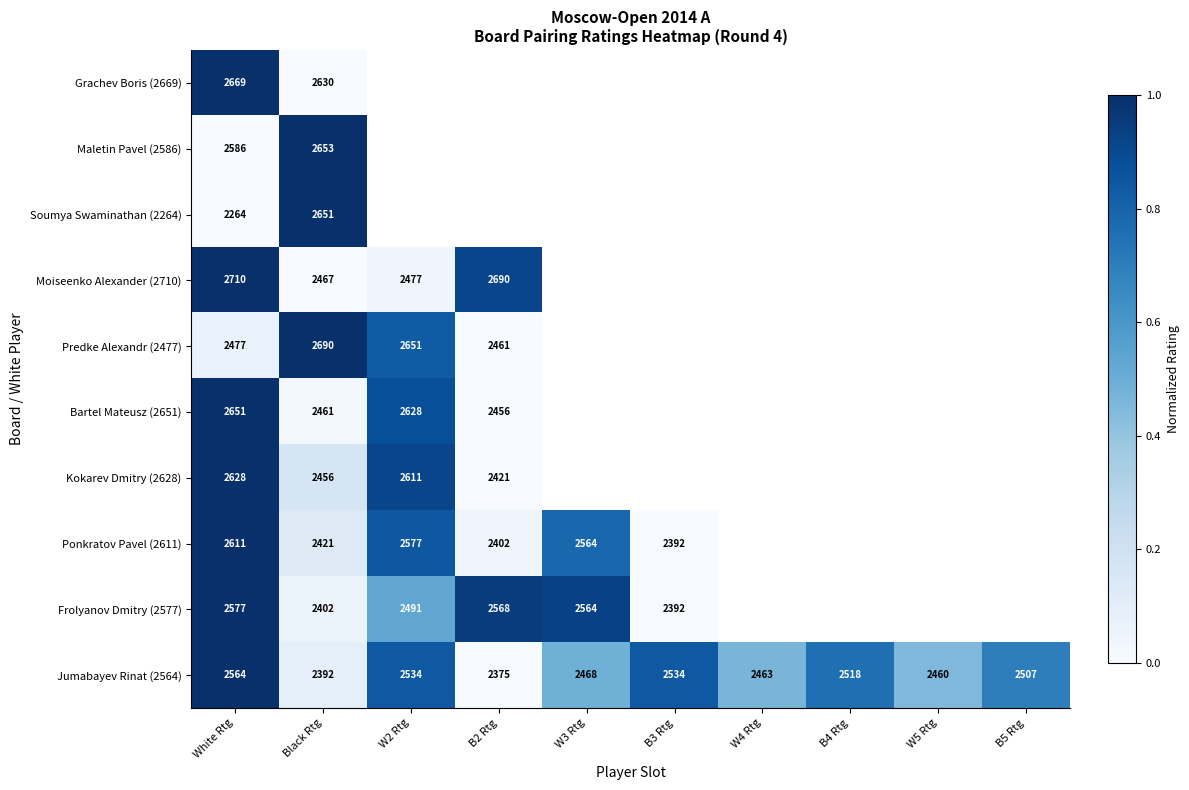

What is the difference between the Frolyanov Dmitry (2577) values at B3 Rtg and B2 Rtg?

1.0